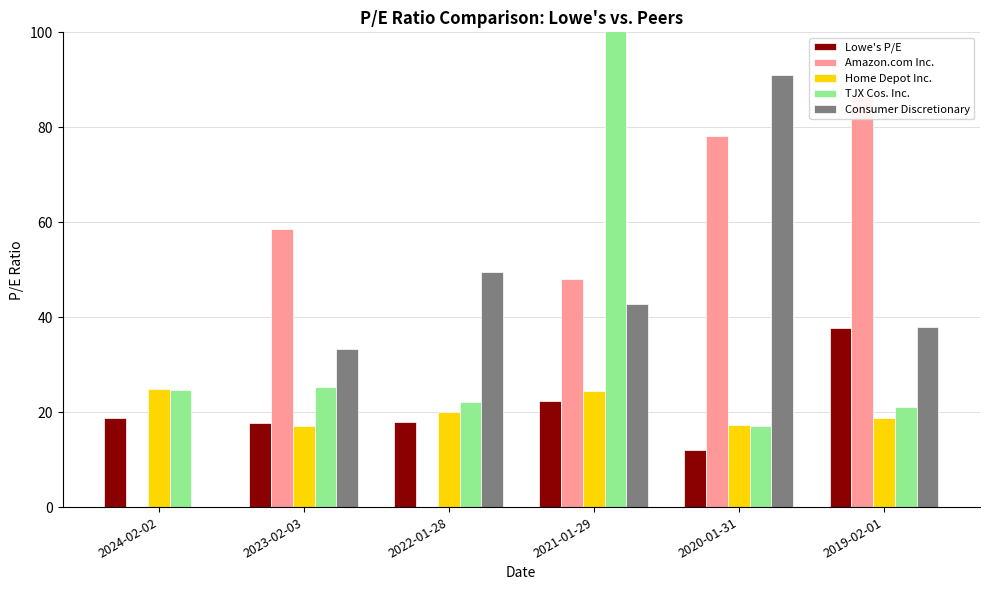

At which label does TJX Cos. Inc. reach its minimum?

2020-01-31